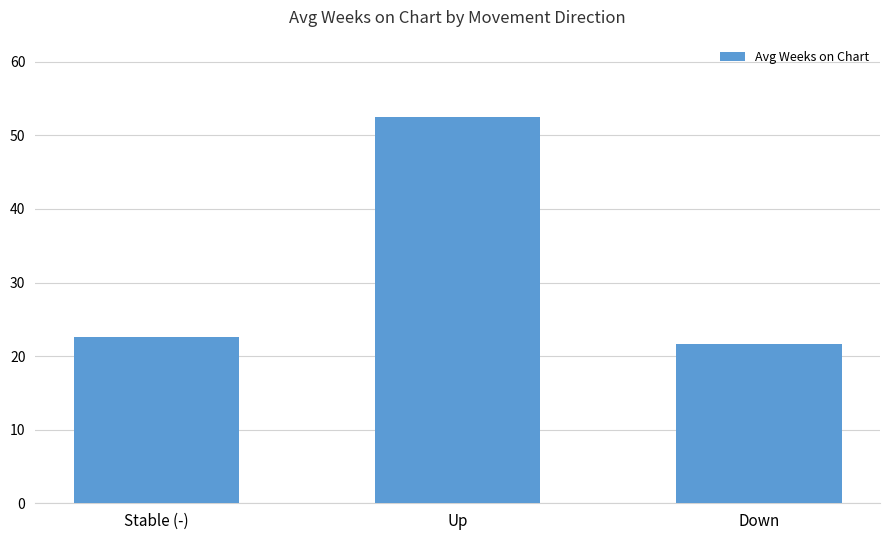

What is the maximum value shown in the chart?

52.5